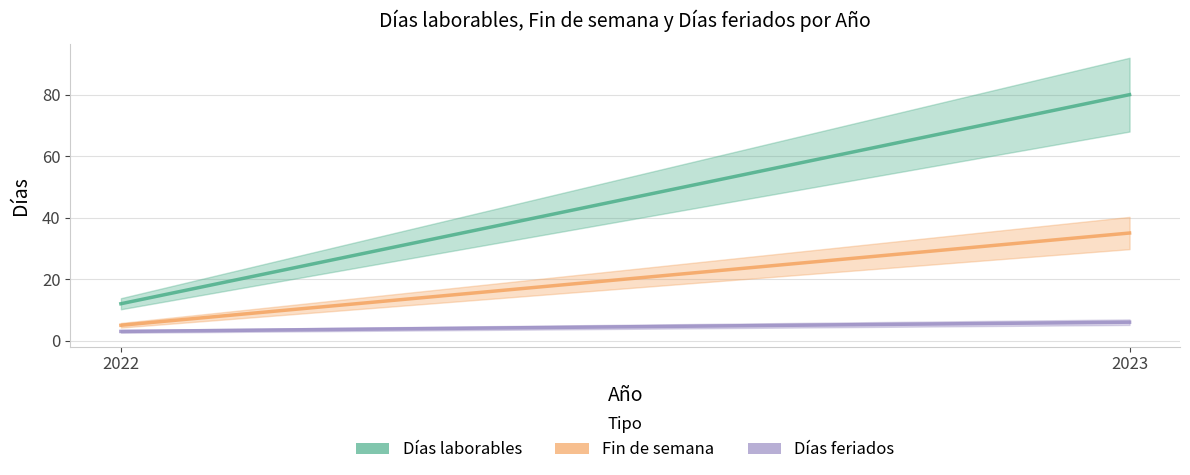

What value does the Días feriados series have at 2023?

6